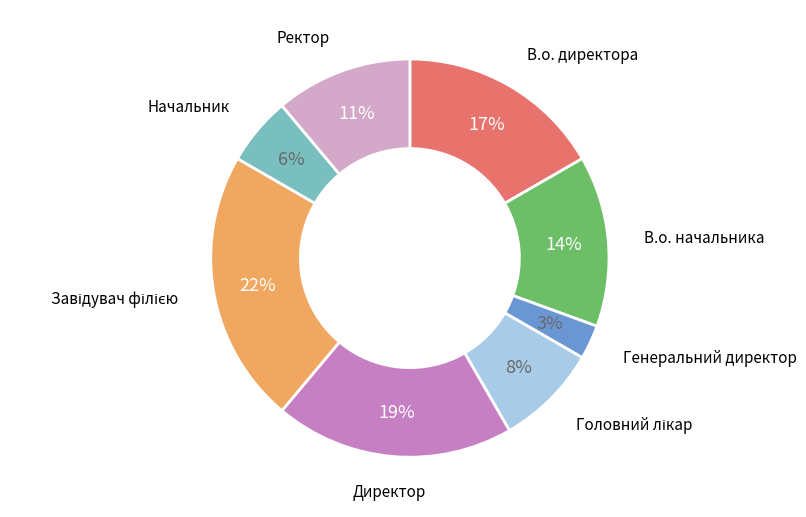

What percentage is the Ректор slice, to the nearest percent?

11%